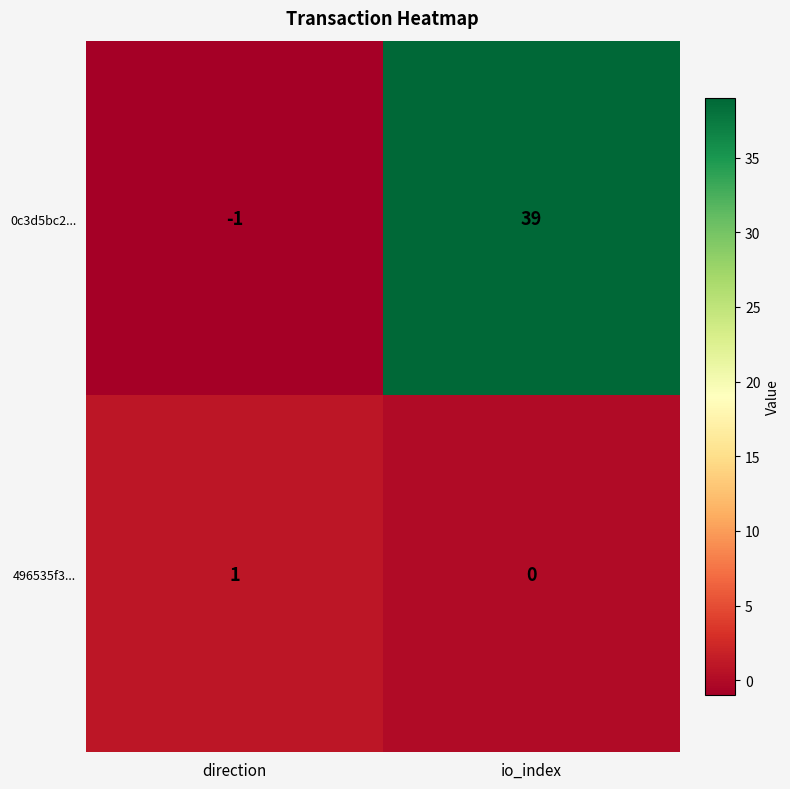

Which series has the largest total across all categories?

0c3d5bc2...